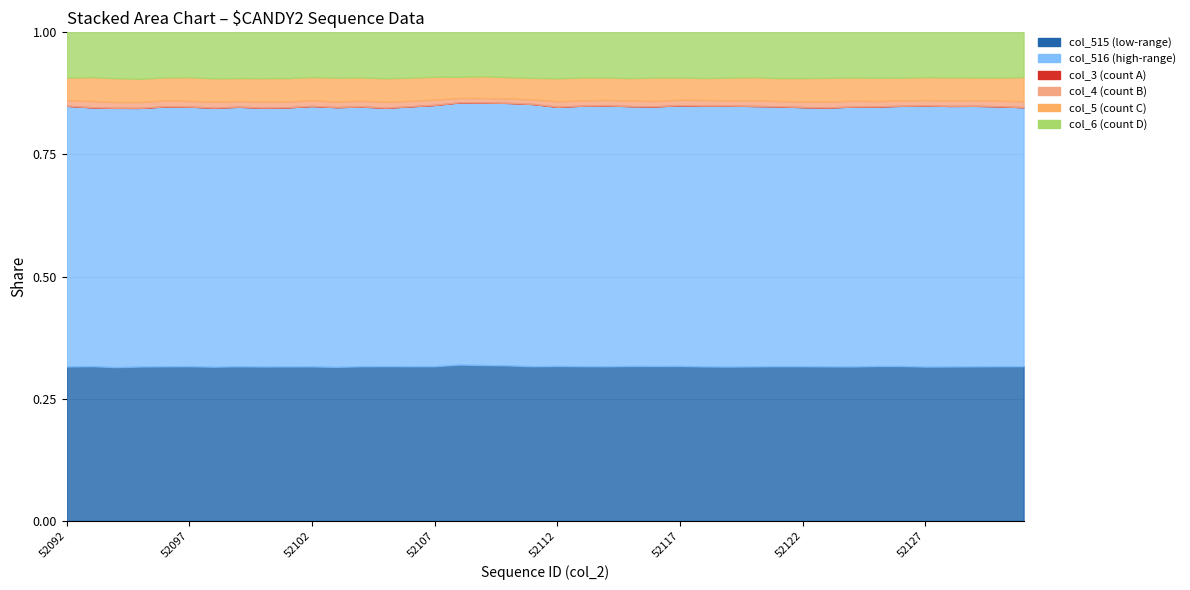

Which label corresponds to the smallest value in the chart?

52110